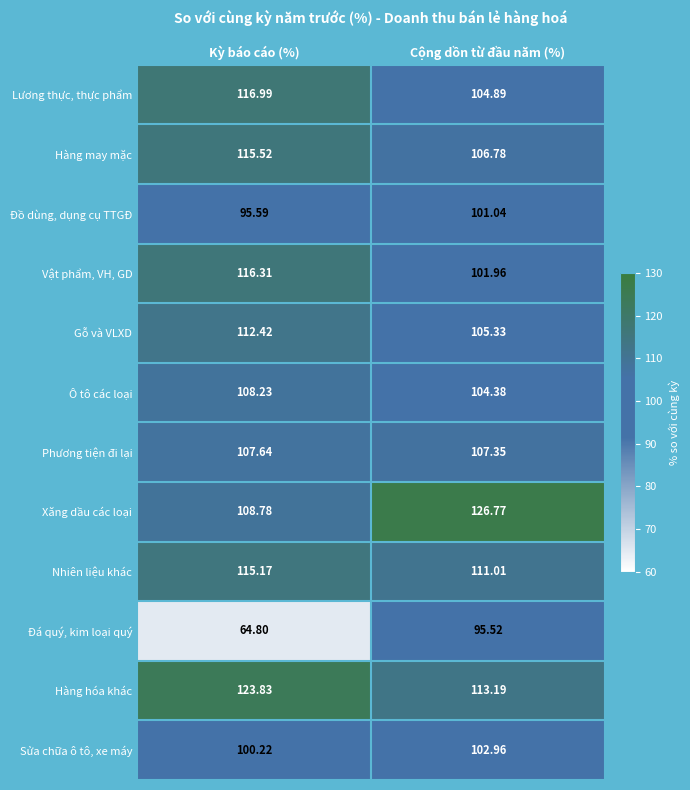

Which series has the widest spread of values?

Đá quý, kim loại quý